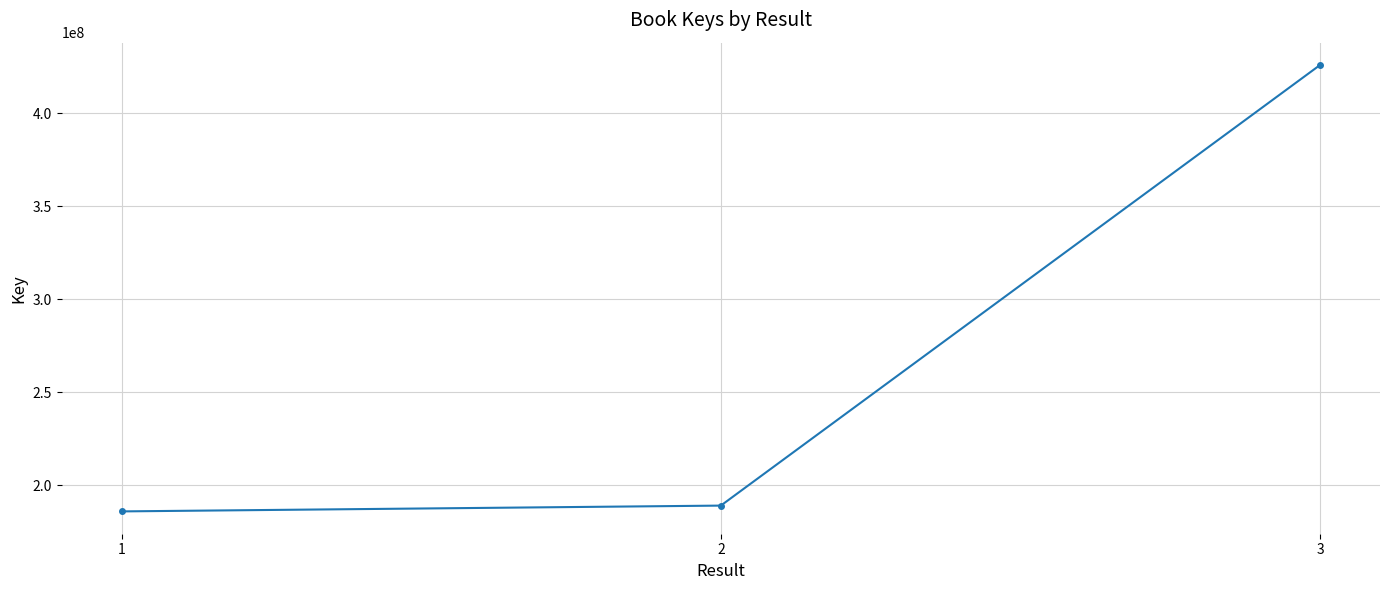

The value at 1 is 185938129. True or false?

True